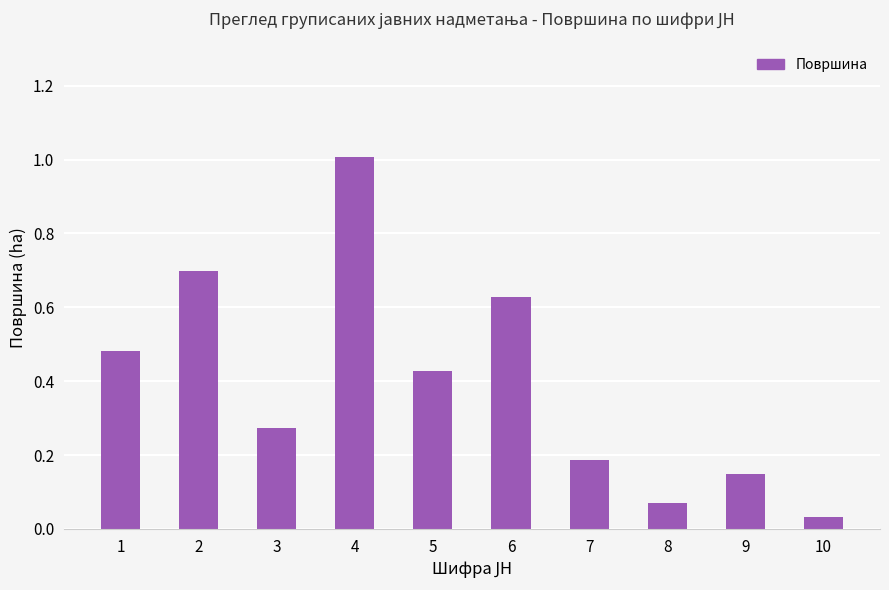

Is it true that the value at 4 is 1.0?

True